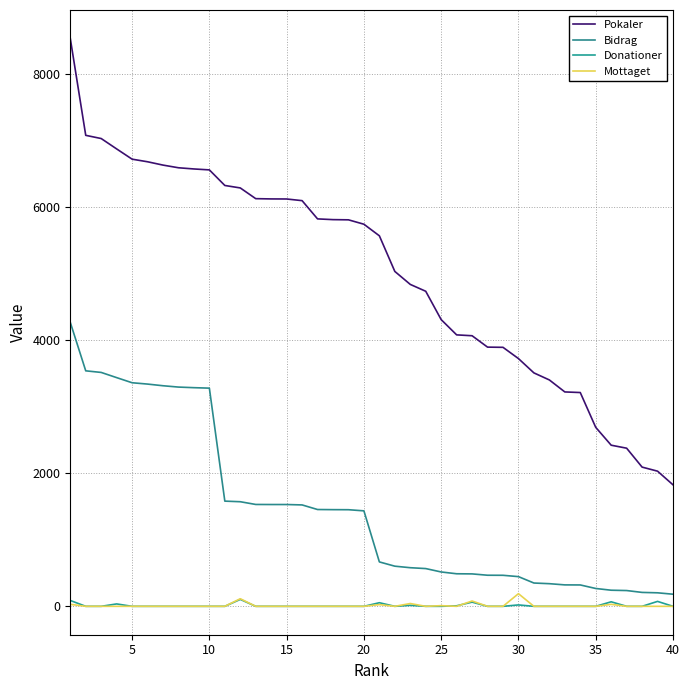

Reading left to right, what are all the values shown in this chart?

Pokaler: 8530	7074	7026	6870	6716	6677	6627	6587	6569	6555	6321	6284	6123	6119	6118	6093	5819	5808	5805	5739	5565	5030	4835	4732	4306	4077	4064	3893	3890	3721	3506	3400	3220	3211	2688	2420	2375	2091	2030	1825
Bidrag: 4265	3537	3513	3435	3358	3338	3313	3293	3284	3277	1580	1571	1530	1529	1529	1523	1454	1452	1451	1434	667	603	580	567	516	489	487	467	466	446	350	340	322	321	268	242	237	209	203	182
Donationer: 88	0	0	36	0	0	0	0	0	0	0	104	0	0	0	0	0	0	0	0	54	0	15	0	0	8	63	0	0	21	0	0	0	0	0	68	0	0	74	0
Mottaget: 30	0	0	0	0	0	0	0	0	0	0	114	0	0	0	0	0	0	0	0	26	0	42	0	10	0	80	0	0	190	0	0	0	0	0	30	0	0	0	0